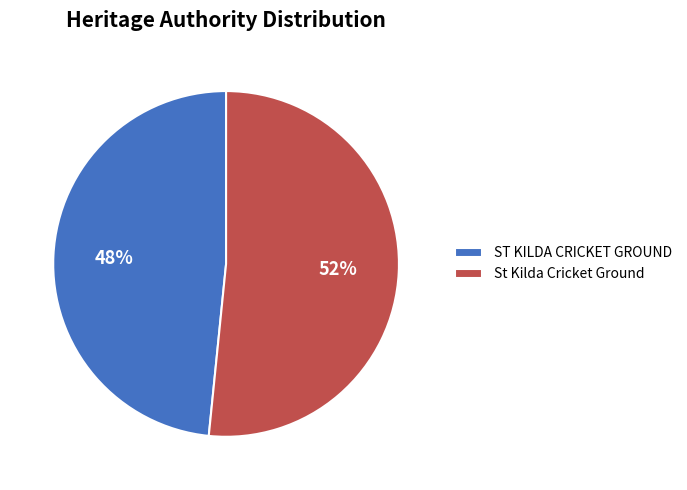

To the nearest percent, what portion does ST KILDA CRICKET GROUND represent?

48%